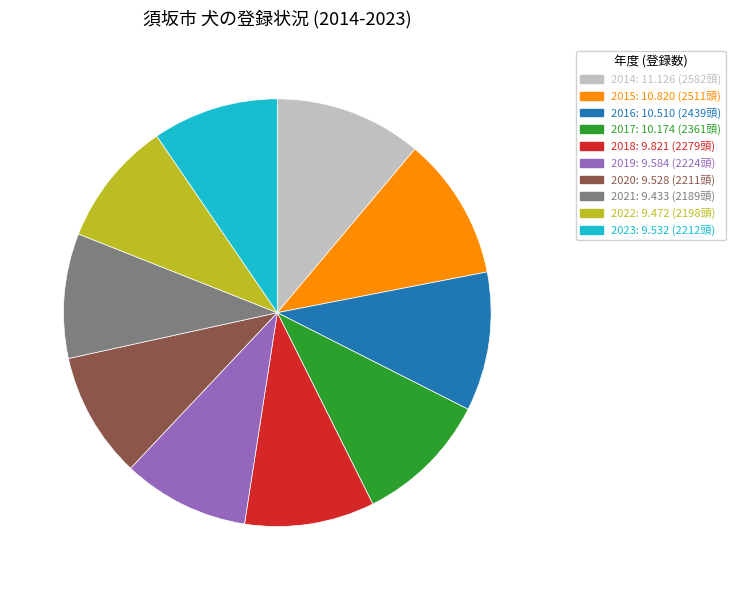

Is 2020: 9.528 (2211頭) the majority of the pie?

No